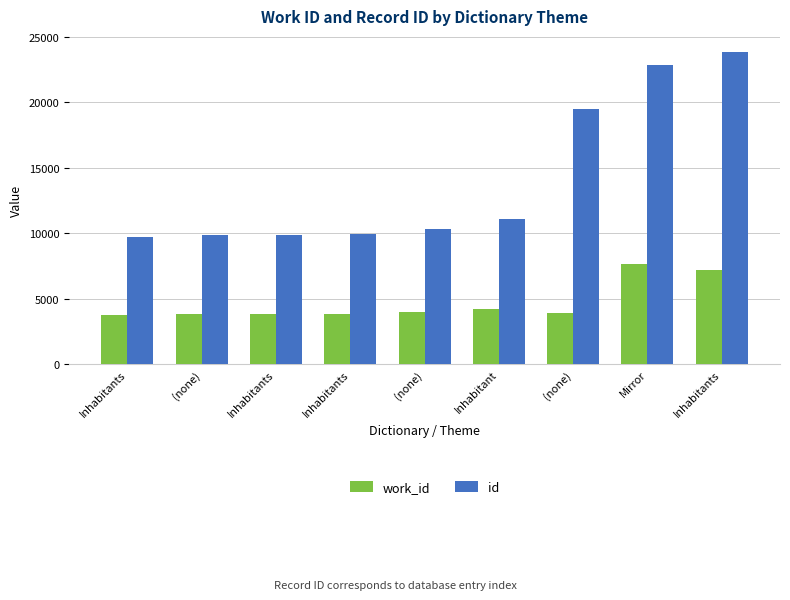

What is the label of the 3rd bar from the left?

Inhabitants